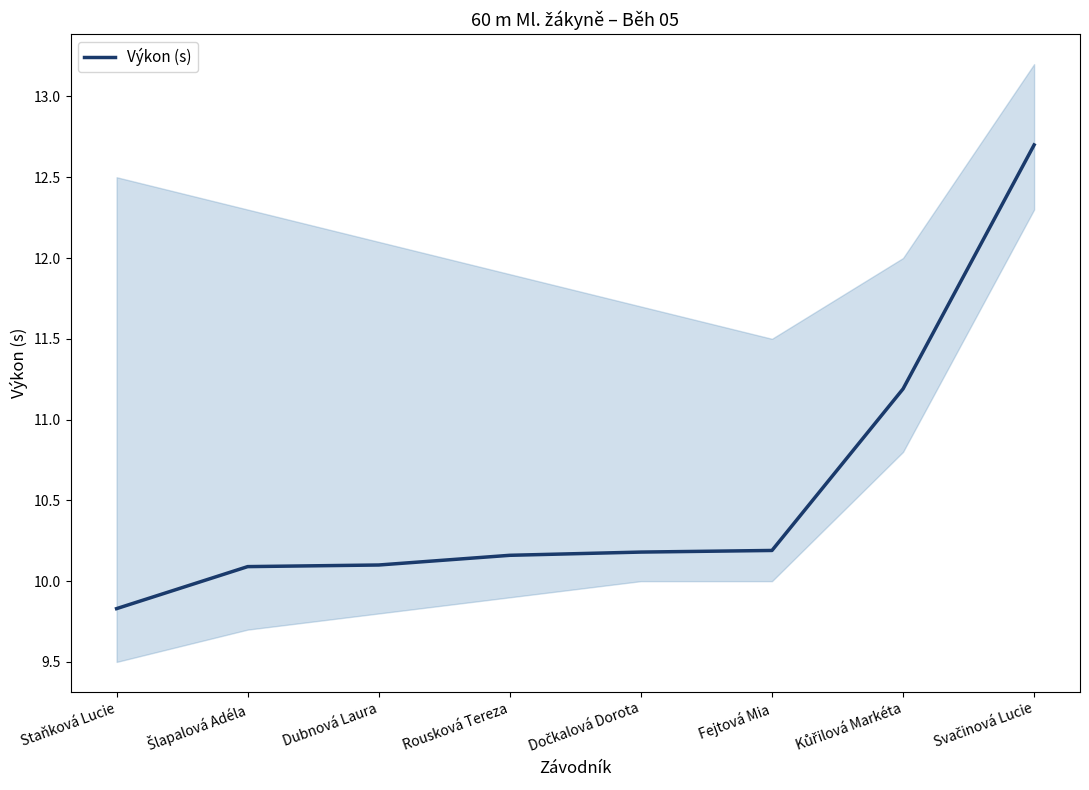

The chart shows a value of 3.8 at Šlapalová Adéla. True or false?

False